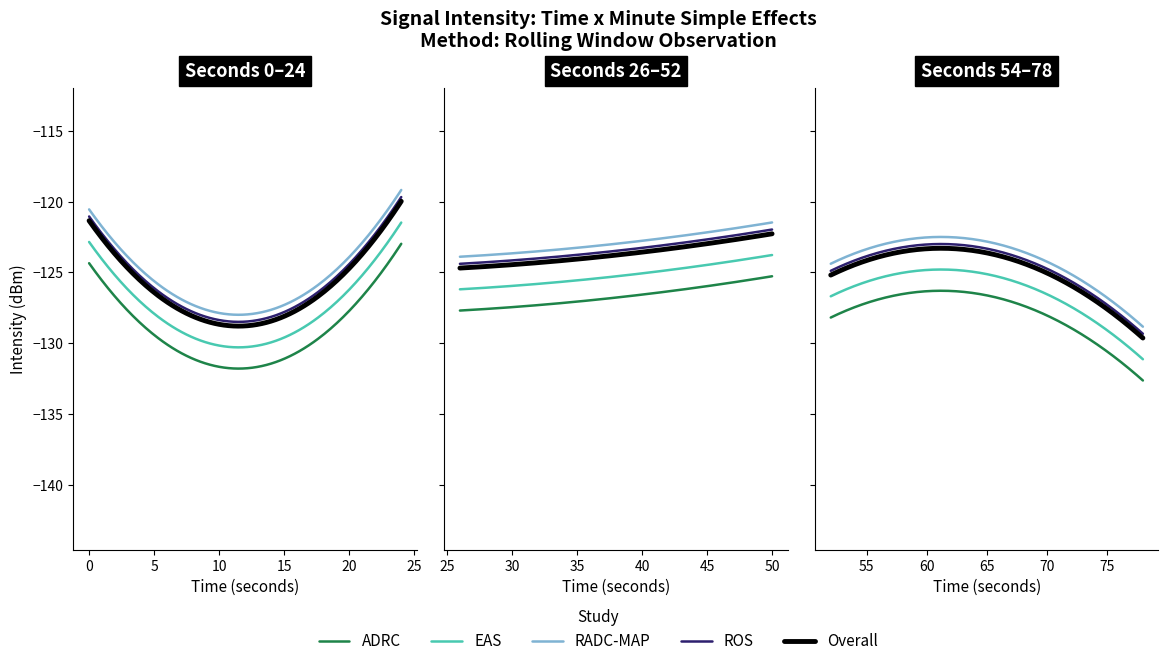

Rank the categories by value from lowest to highest.

6, 35, 4, 32, 39, 27, 5, 3, 18, 24, 13, 28, 38, 37, 20, 21, 11, 1, 14, 7, 12, 16, 2, 9, 17, 22, 36, 26, 10, 34, 30, 31, 15, 19, 8, 25, 23, 0, 33, 29